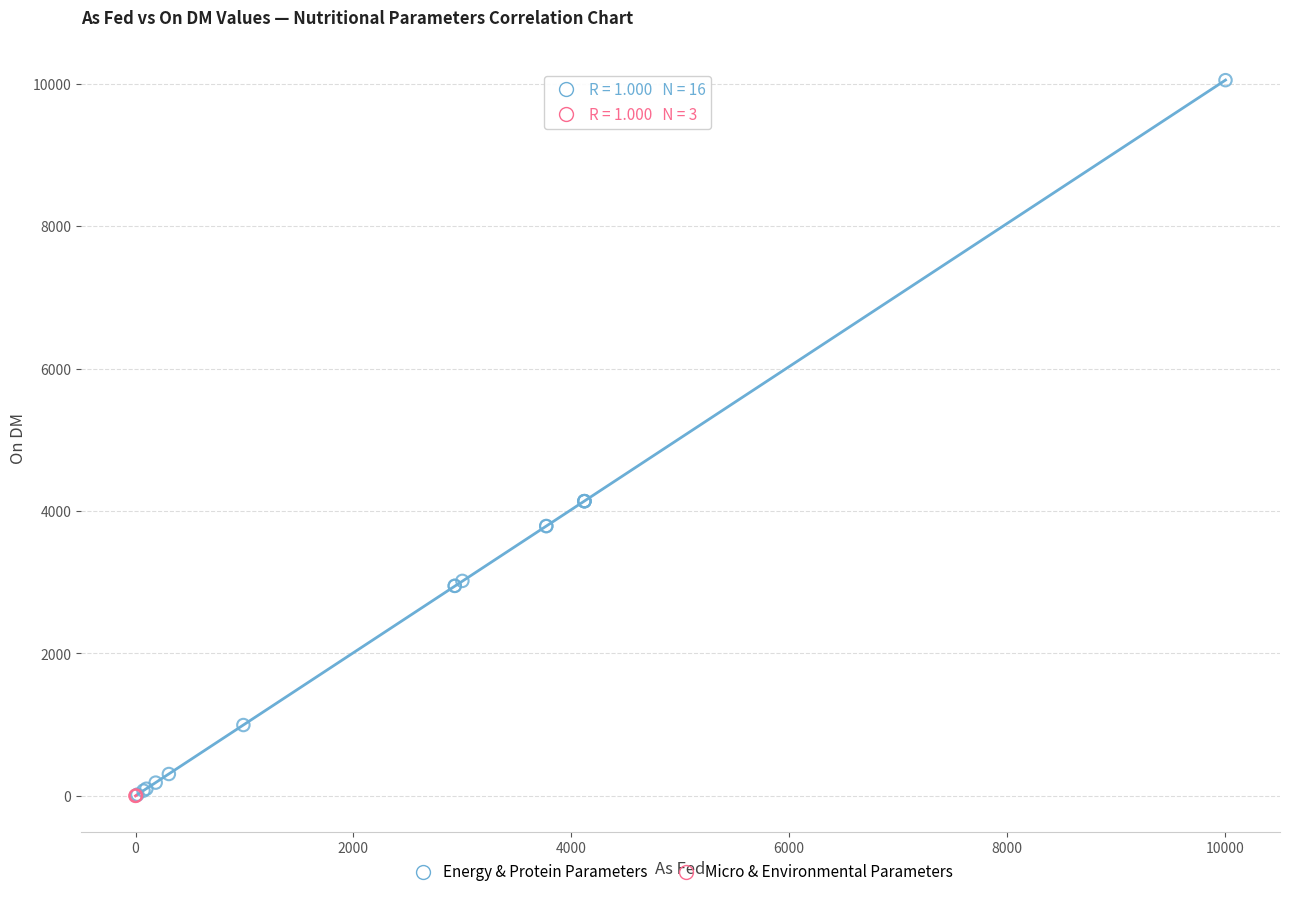

Which series has the largest Y range (max minus min)?

Energy & Protein Parameters